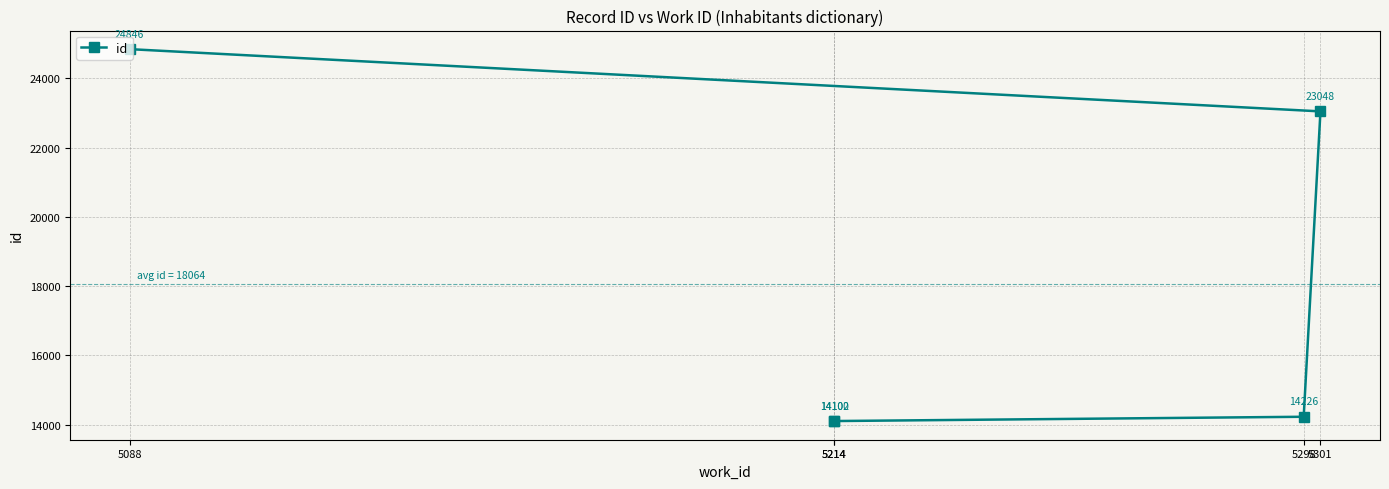

At which category does the chart reach its minimum across all series?

5214